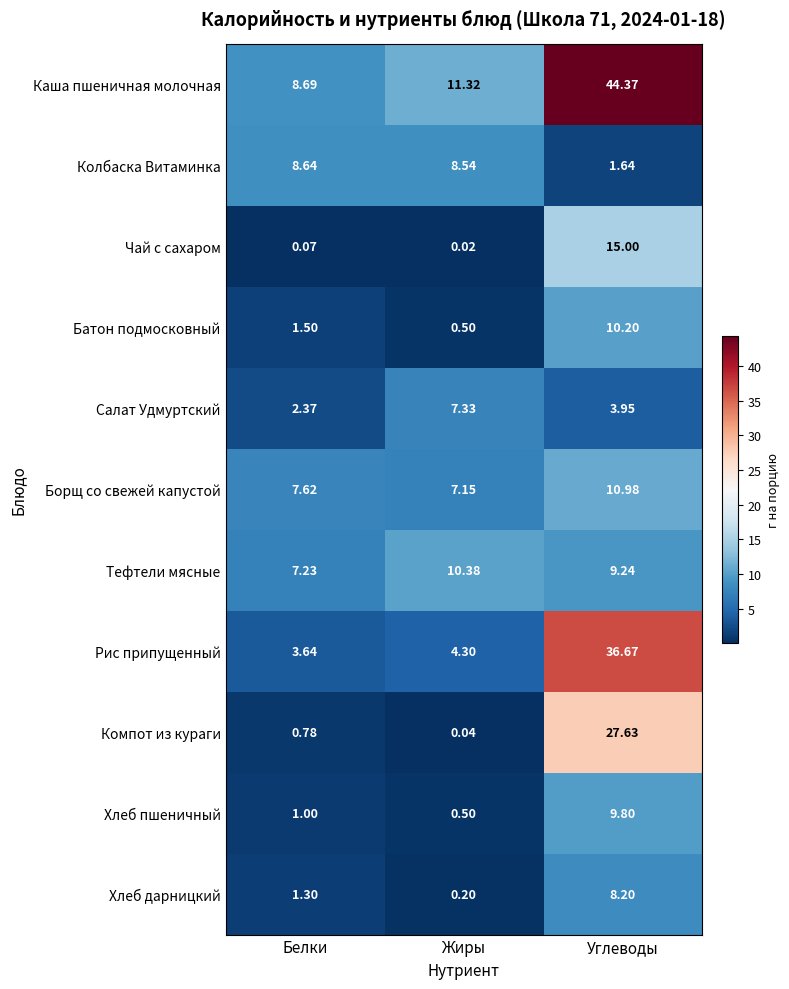

Where is Каша пшеничная молочная nearest to the value 26?

Жиры